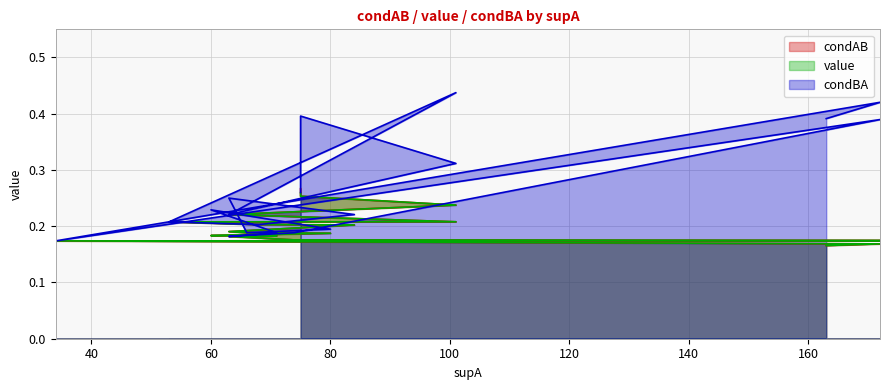

Which series has the widest spread of values?

condBA